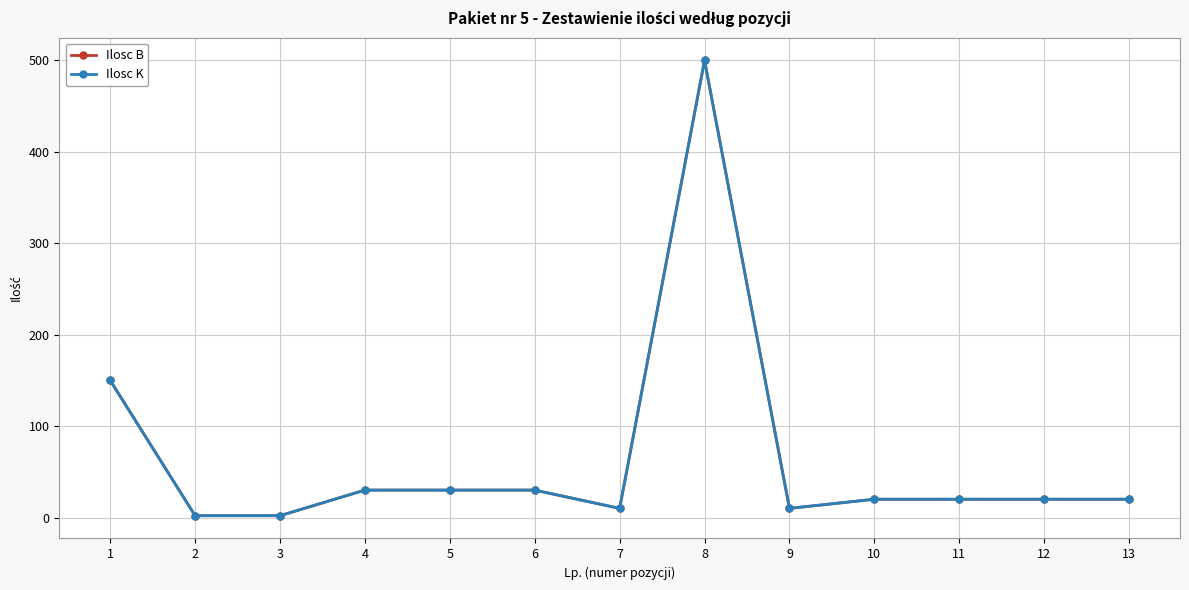

At how many categories does at least one series exceed 62?

2